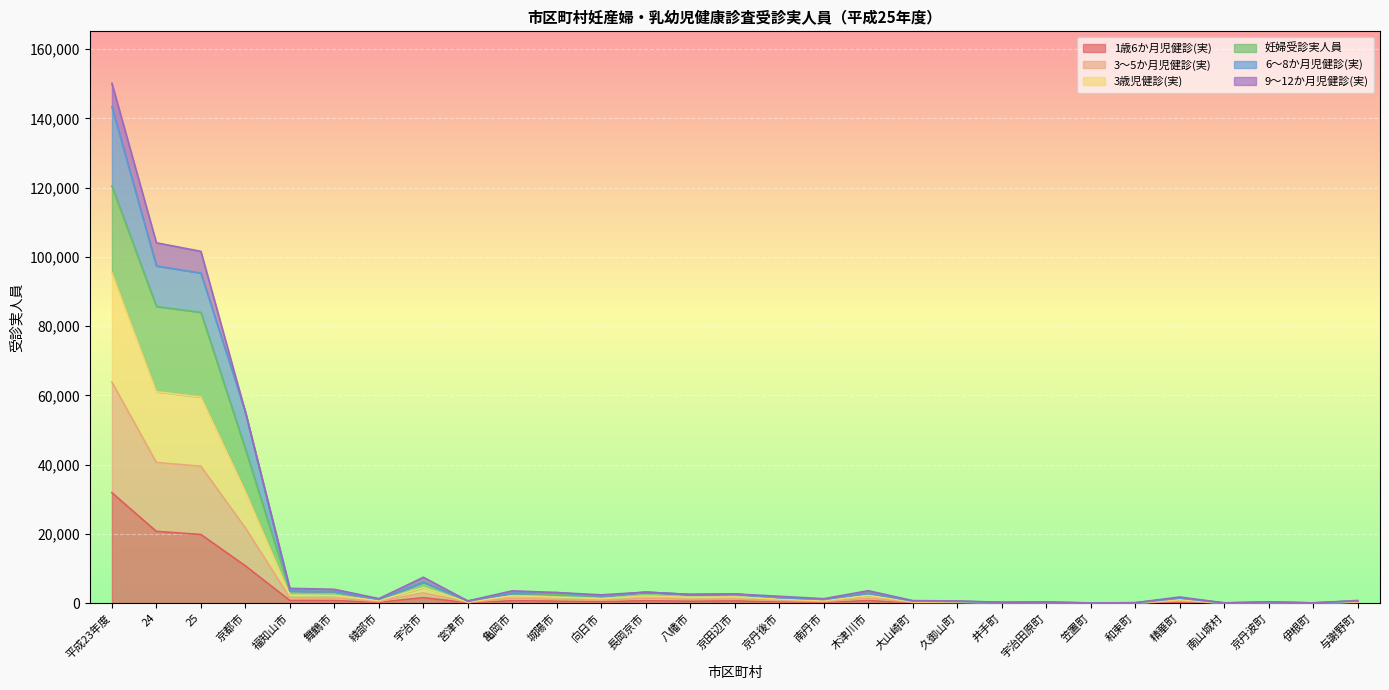

At which category is the sum across all series the highest?

平成23年度